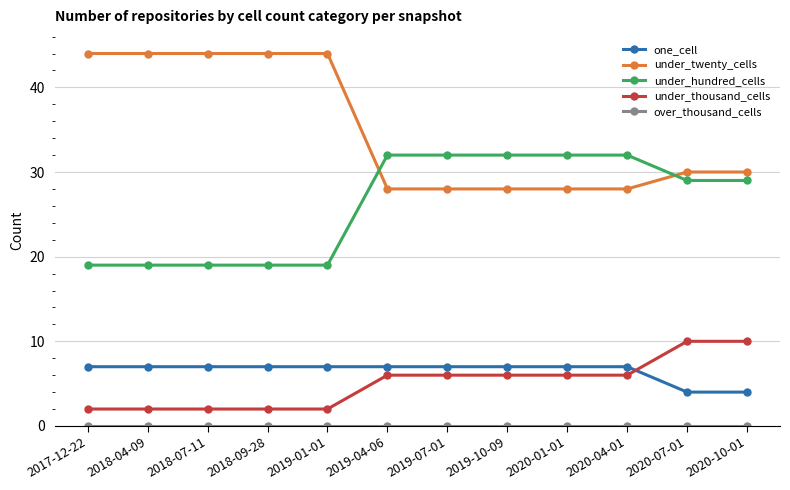

Which series has the largest range (max minus min)?

under_twenty_cells